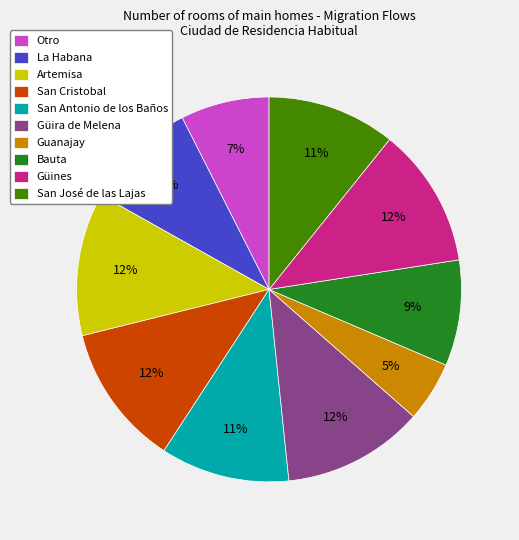

How many segments does this pie chart have?

10